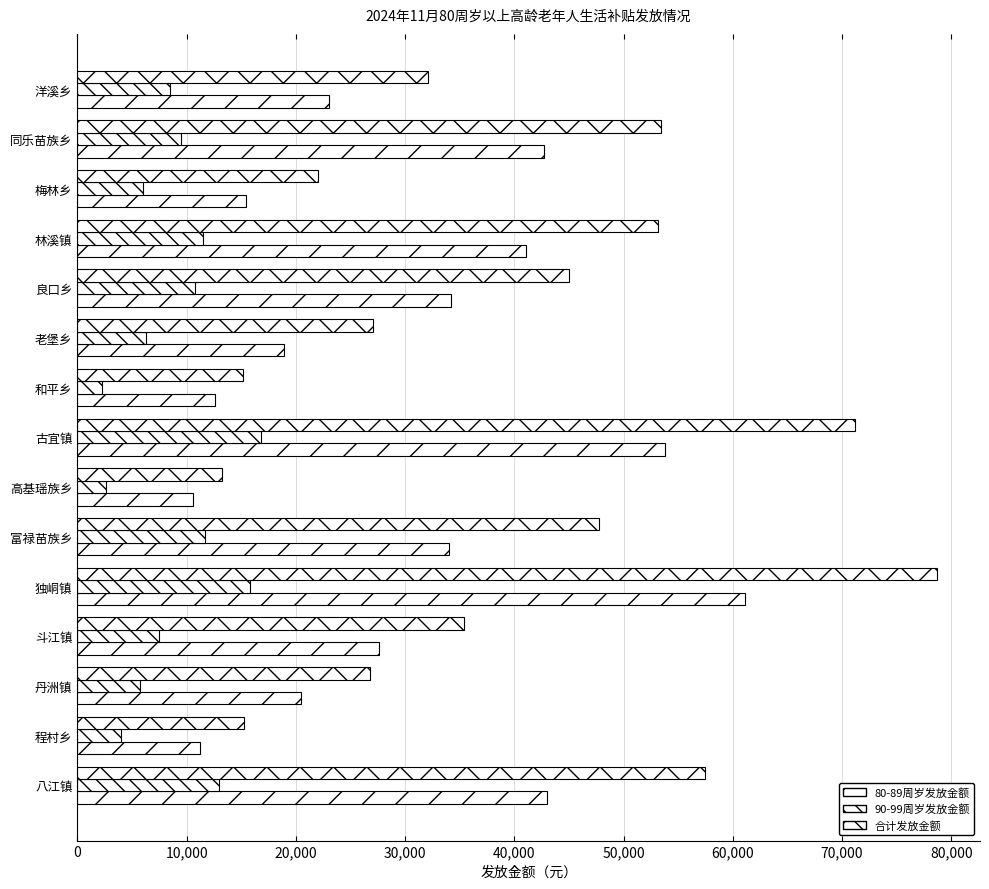

Count the number of categories in the chart.

15